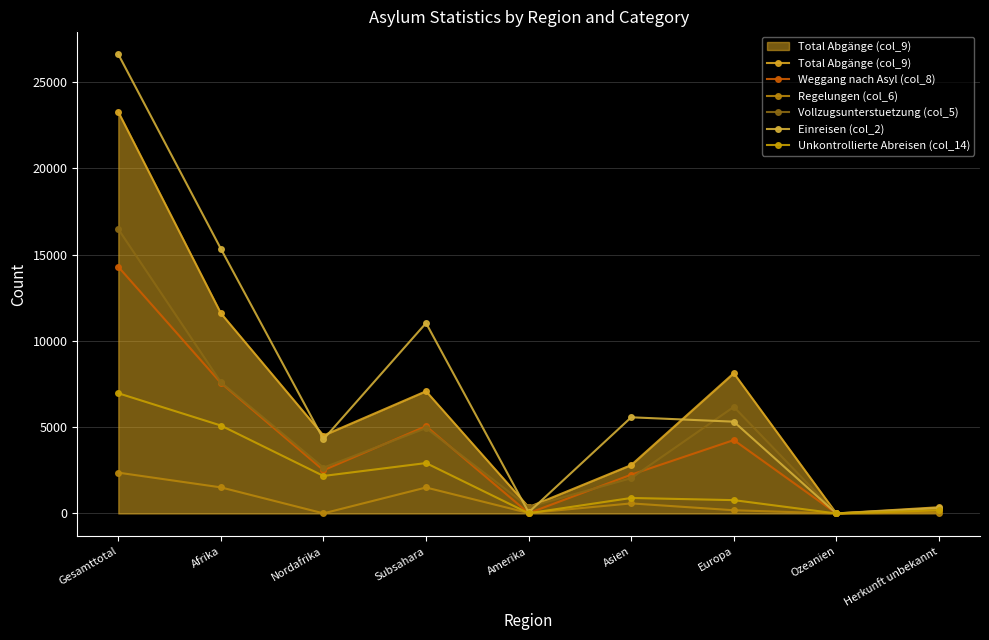

At which label does Einreisen (col_2) first exceed 5318?

Gesamttotal